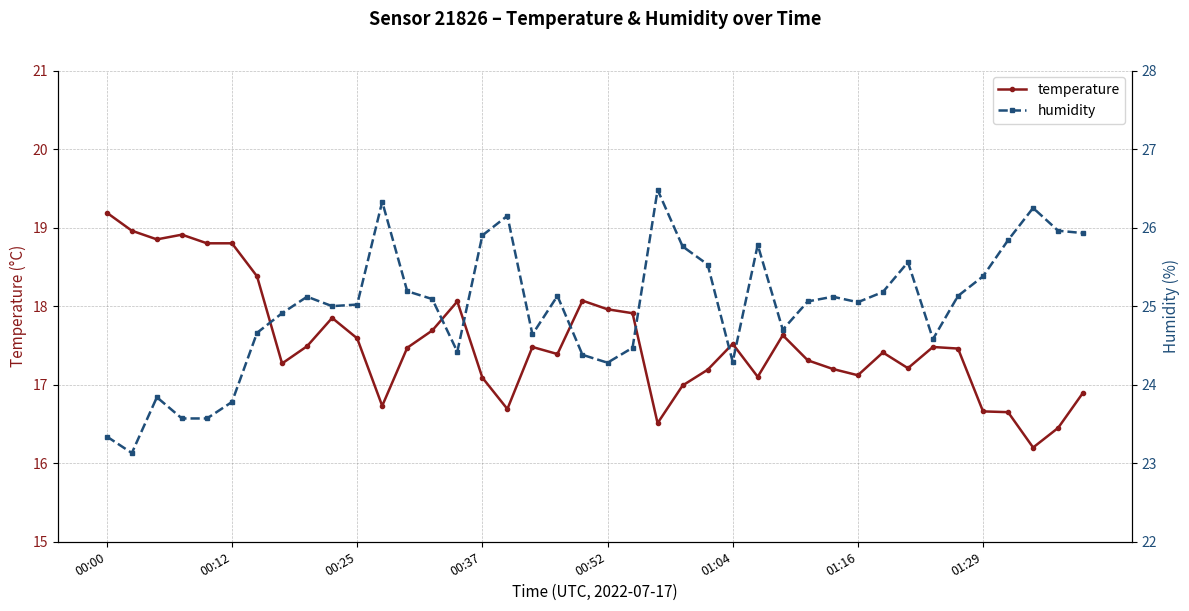

Rank the series by their maximum value, from lowest to highest.

temperature, humidity